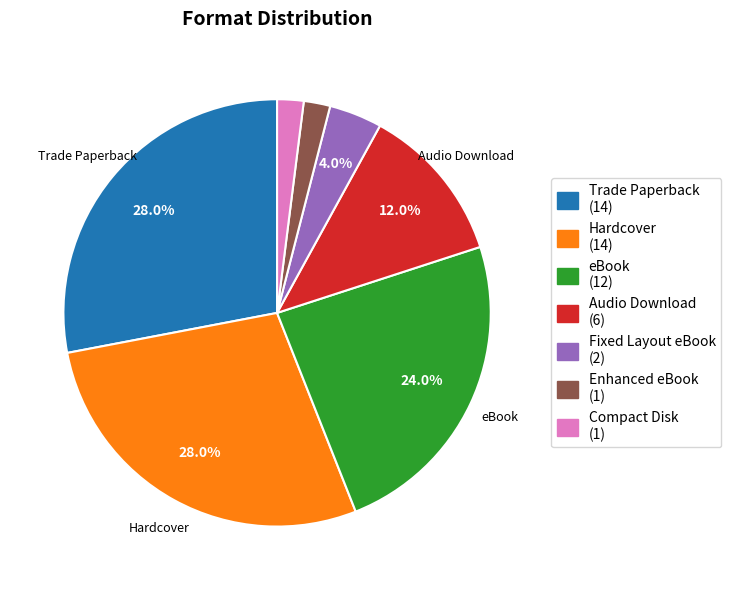

What percentage do Audio Download and Fixed Layout eBook together represent?

16.0%